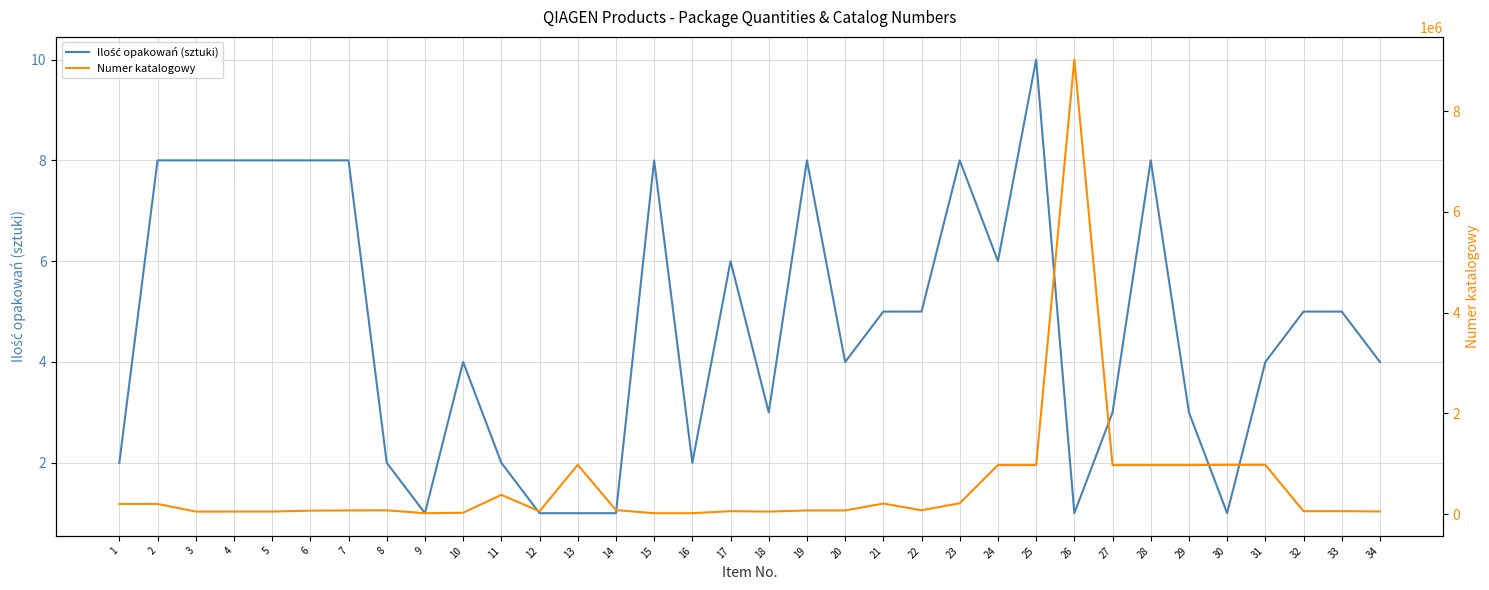

At how many categories does at least one series exceed 5960422?

1